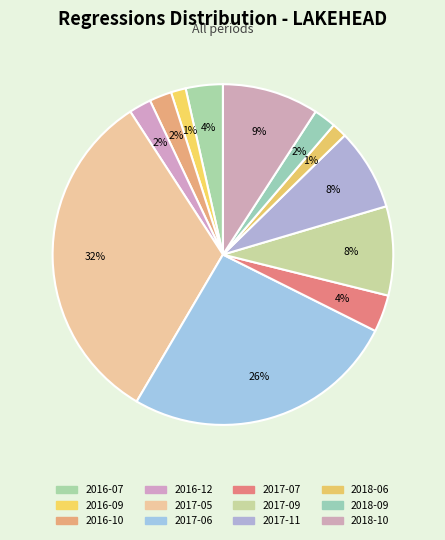

What is the largest slice in the pie chart?

2017-05